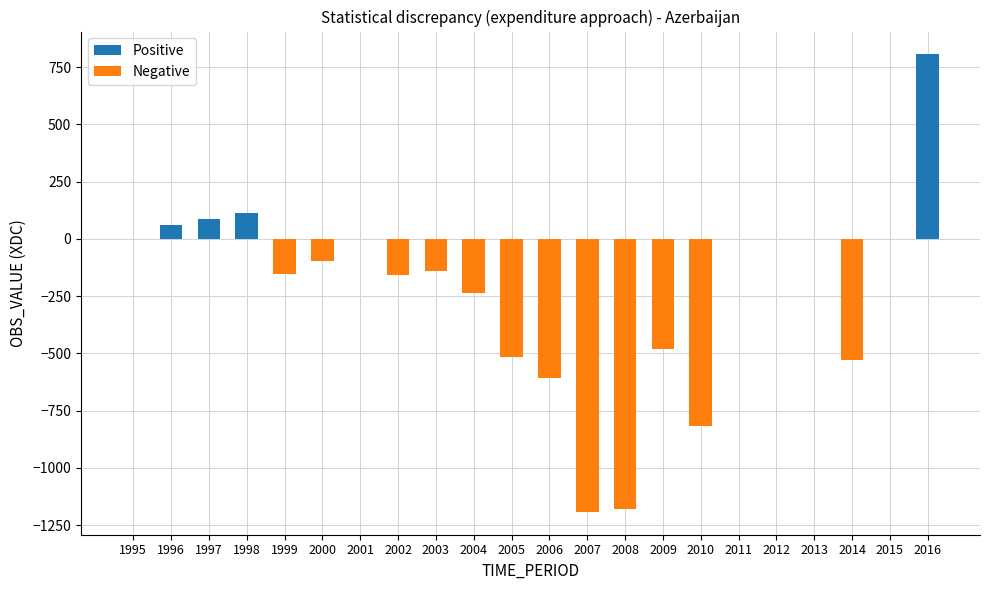

Between 2005 and 2004, which is larger?

2004